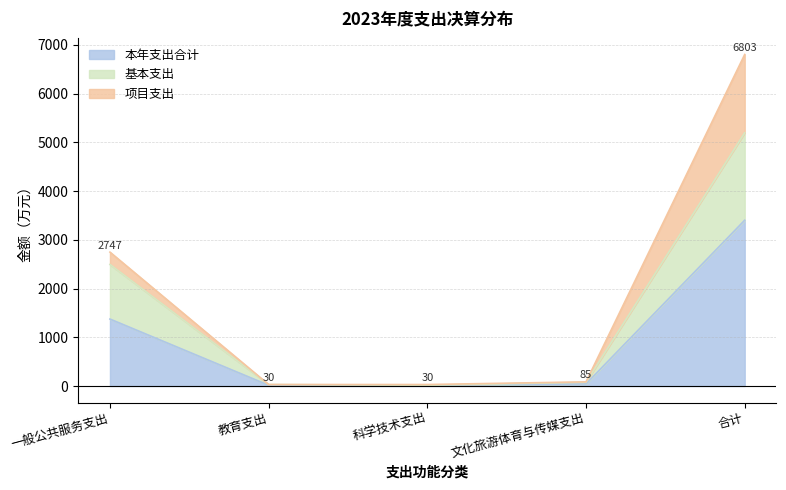

What is the total value across all series at 一般公共服务支出?

2747.2